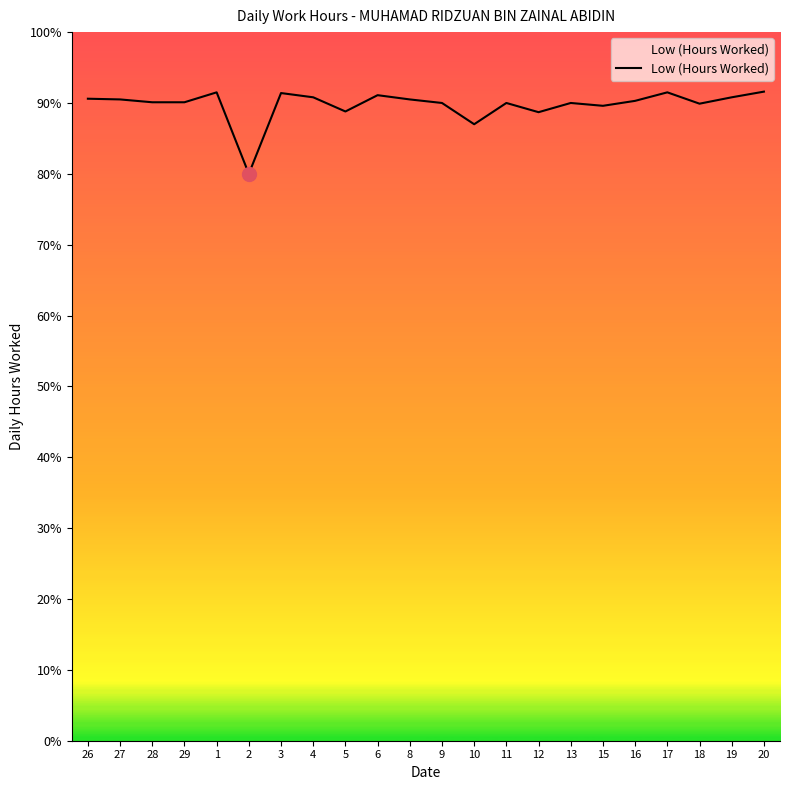

Is this an area chart (filled region under the line)?

Yes